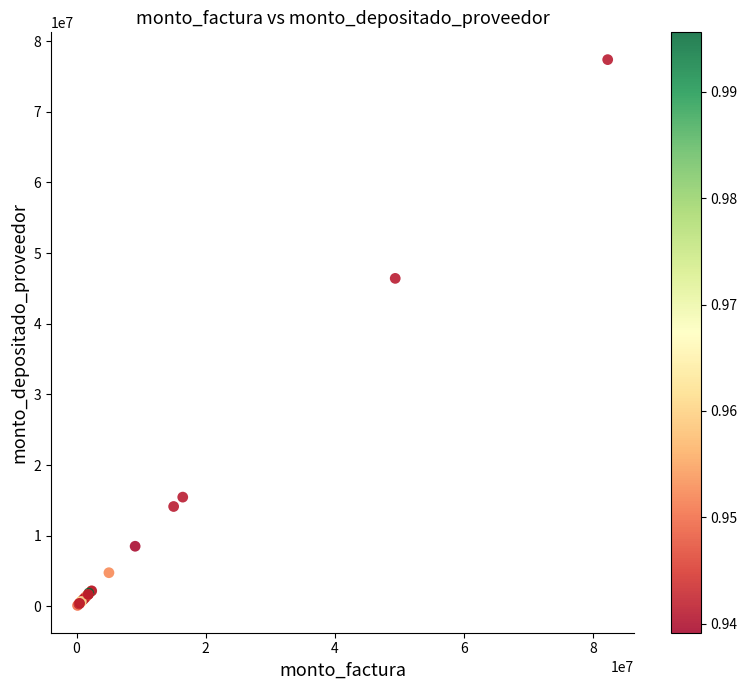

What Y value in the scatter plot is closest to 38761913?

46423655